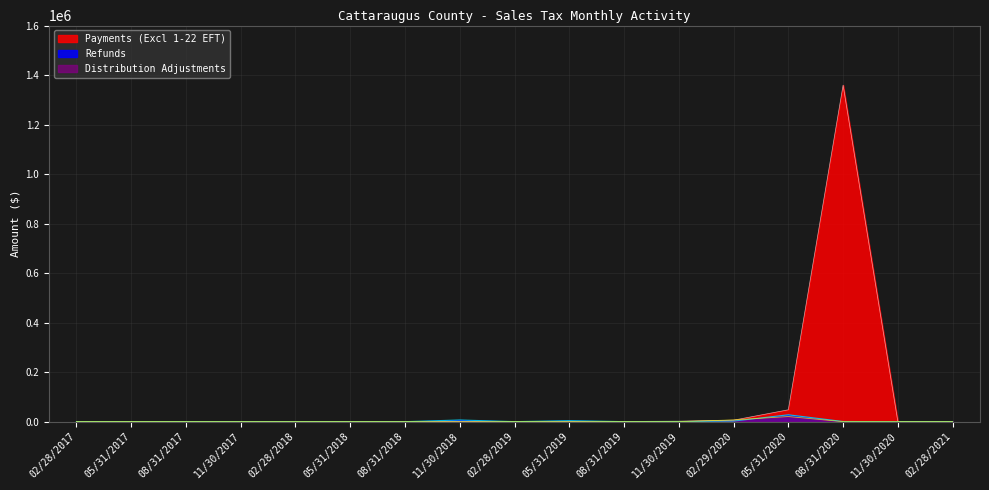

True or false: Distribution Adjustments has a value of 136.6 at 05/31/2019.

False